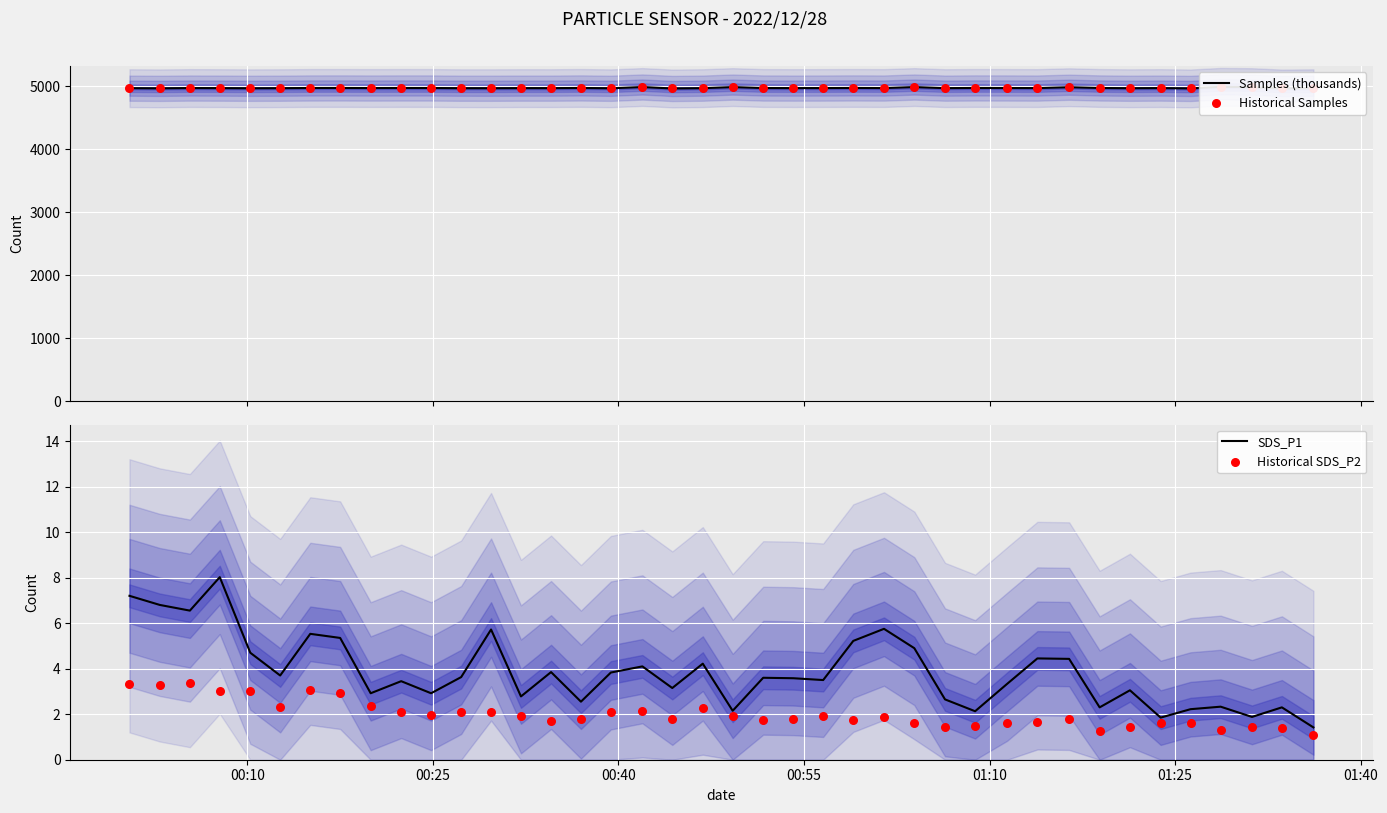

Which series has the largest total across all categories?

Samples (thousands)